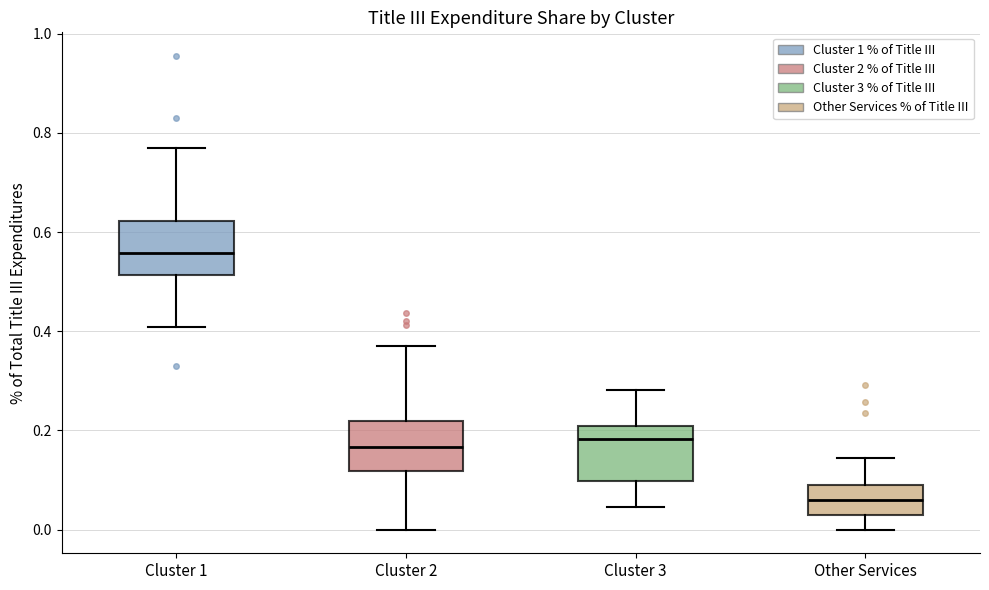

Reading left to right, read every box against the y-axis: the position of its median line, the range the box covers, and the ends of its whiskers. The values are not printed on the chart, so give them approximately, as read against the axis.

Cluster 1: median 0.56, box 0.52 to 0.62, whiskers 0.40 to 0.78
Cluster 2: median 0.16, box 0.12 to 0.22, whiskers 0.00 to 0.38
Cluster 3: median 0.18, box 0.10 to 0.20, whiskers 0.04 to 0.28
Other Services: median 0.06, box 0.04 to 0.10, whiskers 0.00 to 0.14